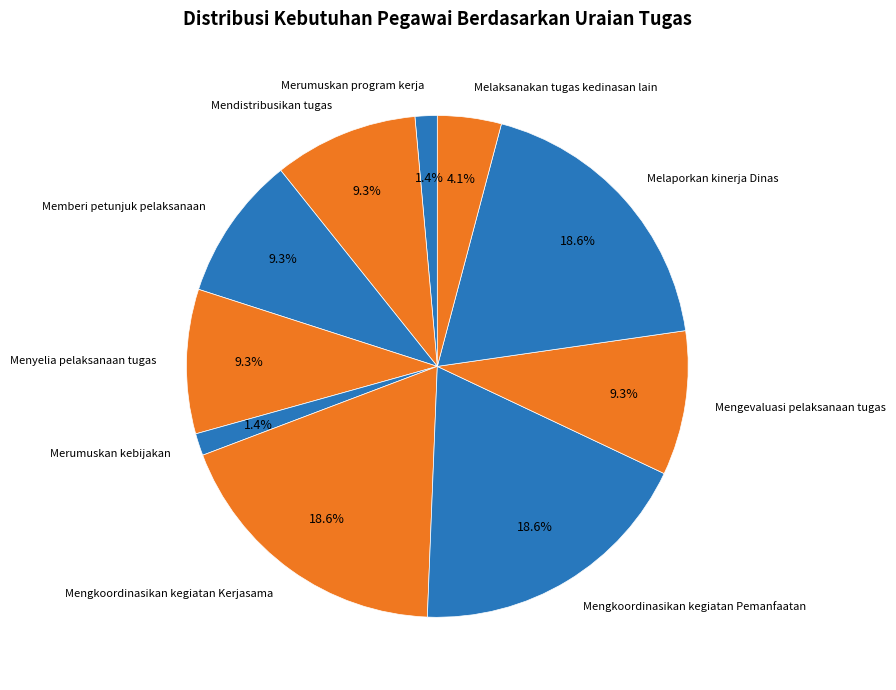

Which has a higher value, Mengkoordinasikan kegiatan Pemanfaatan or Mendistribusikan tugas?

Mengkoordinasikan kegiatan Pemanfaatan